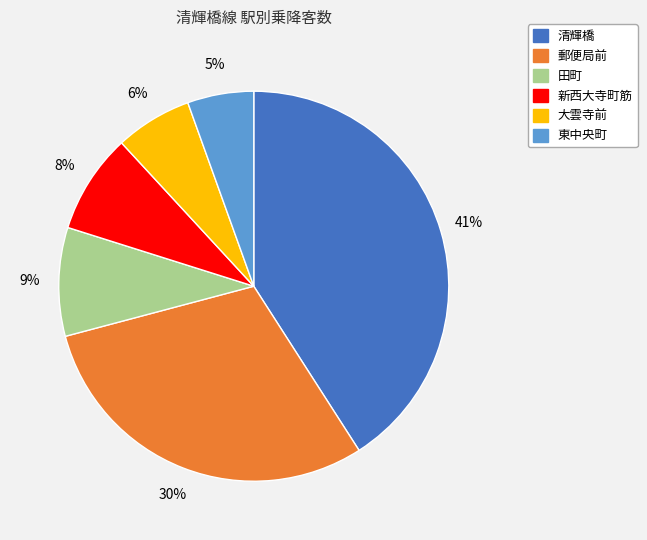

To the nearest percent, what percentage of the pie is 田町?

9%